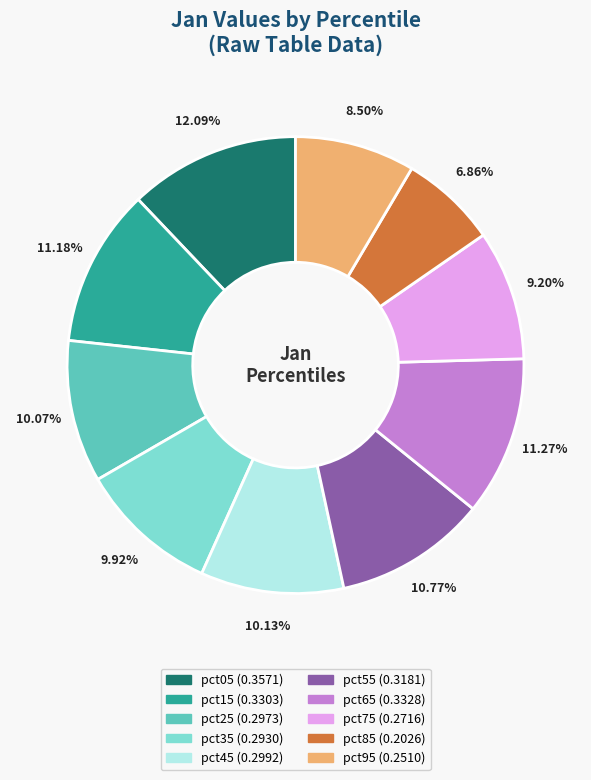

Is the sum of pct35 and pct75 greater than half?

No